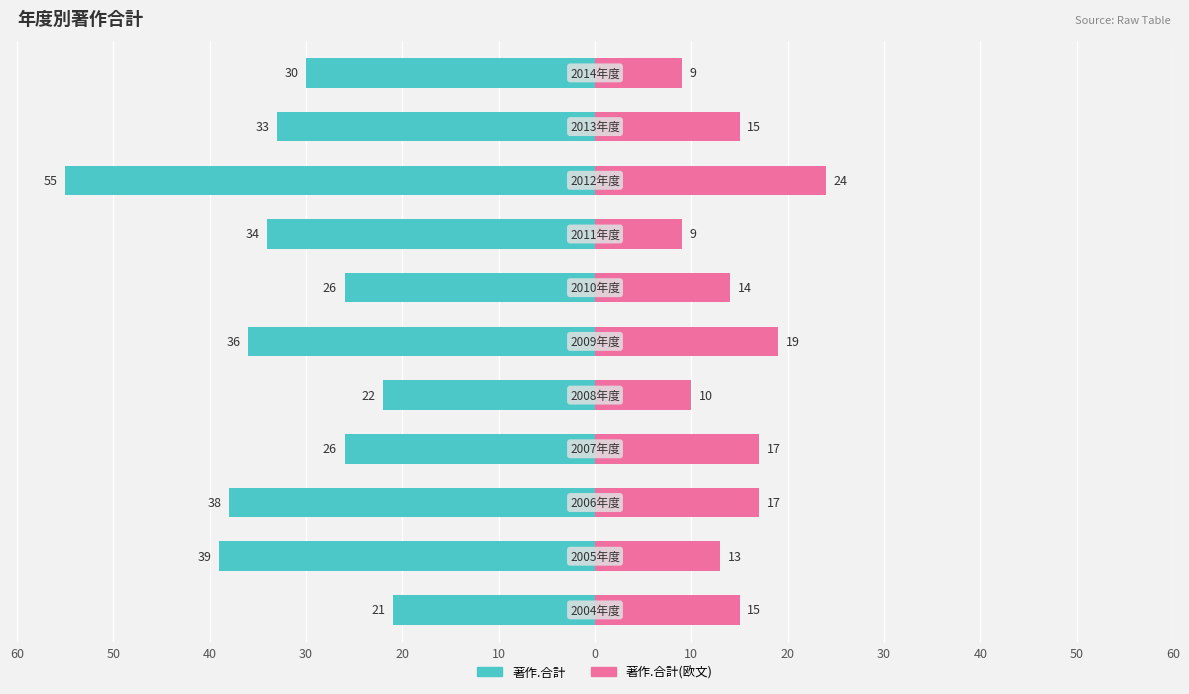

Reading left to right, transcribe all the data shown in this chart.

著作.合計: -21	-39	-38	-26	-22	-36	-26	-34	-55	-33	-30
著作.合計(欧文): 15	13	17	17	10	19	14	9	24	15	9